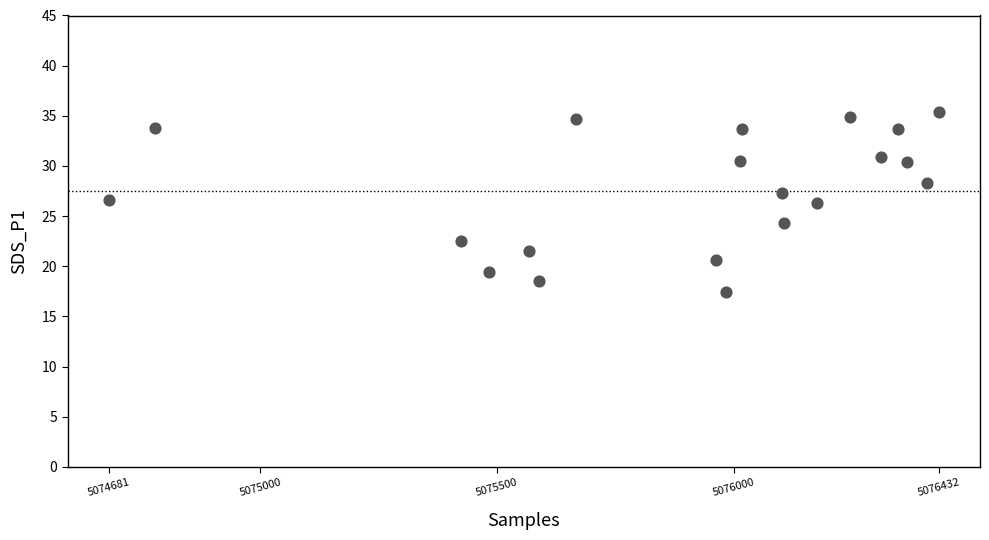

What is the range of X values (max minus min)?

1751.0